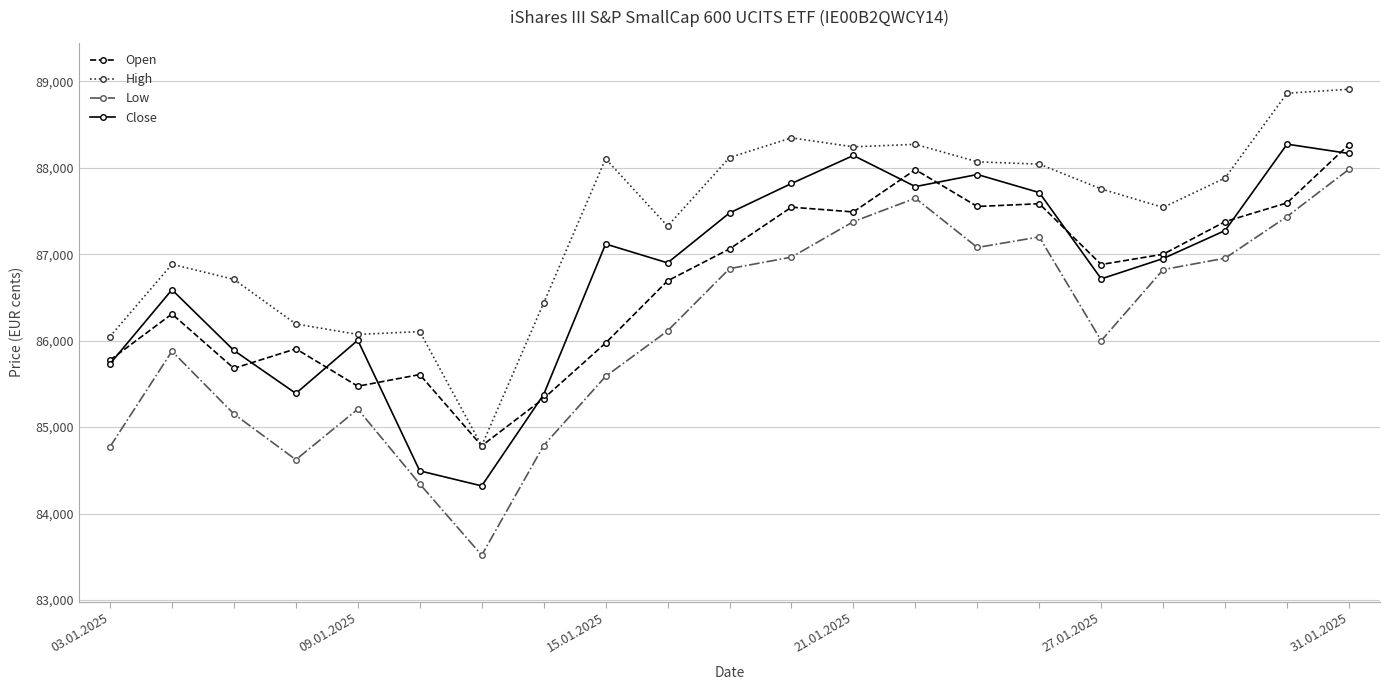

Which series has the widest spread of values?

Low